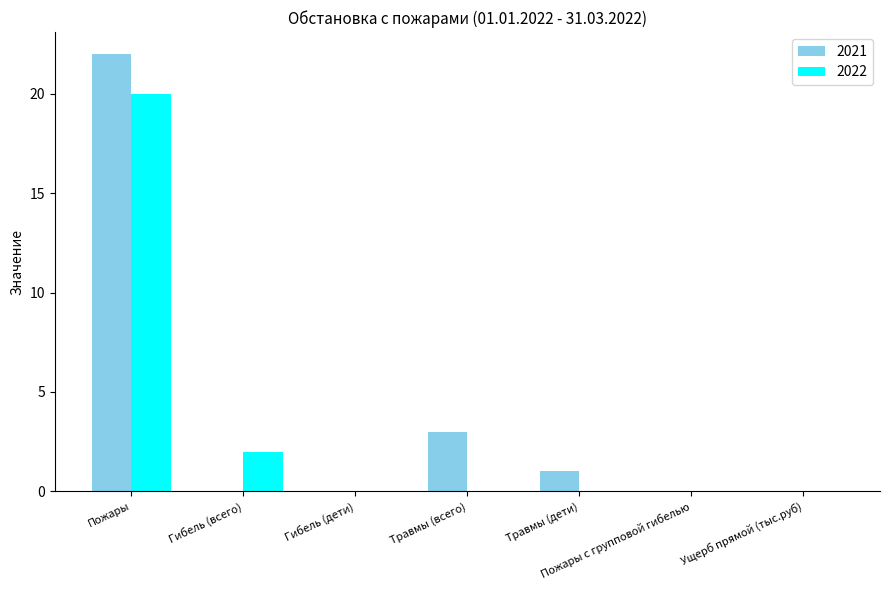

True or false: 2022 has a value of 8 at Ущерб прямой (тыс.руб).

False